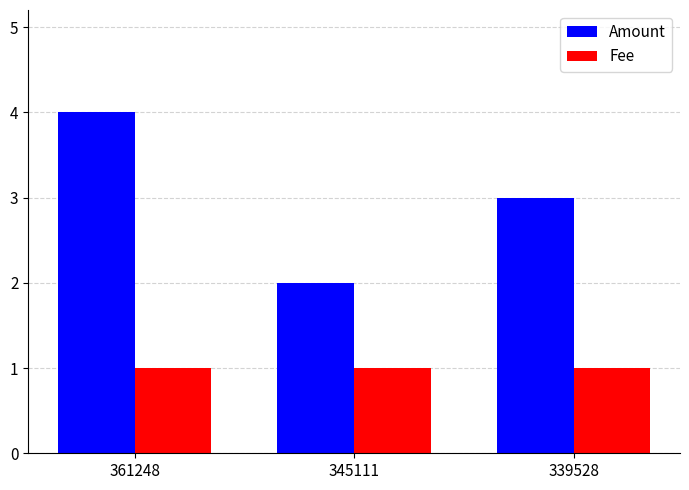

What is the value of the Amount bar at the 3rd from the left?

3.0